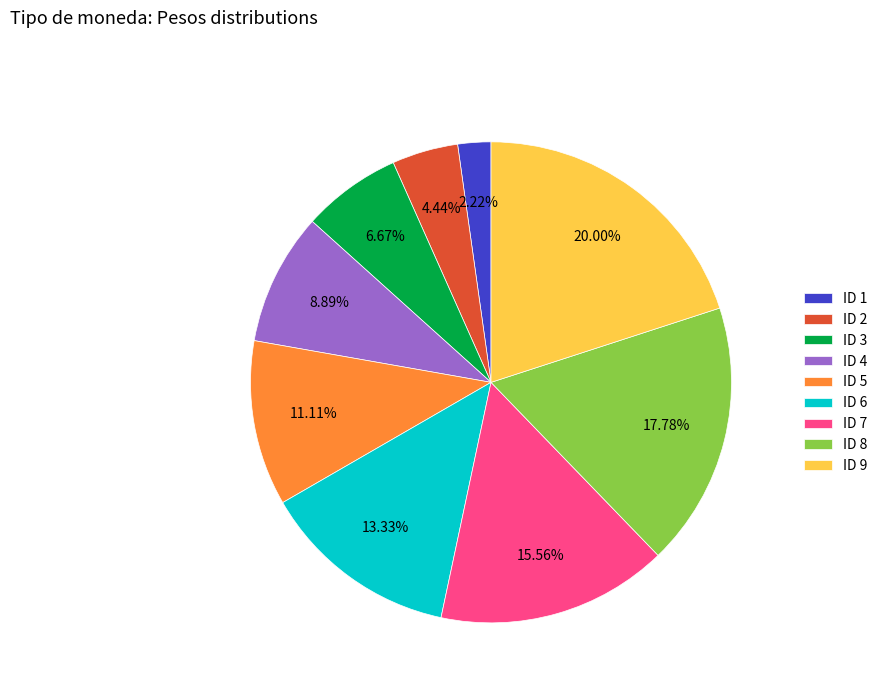

Does any single category account for the majority?

No